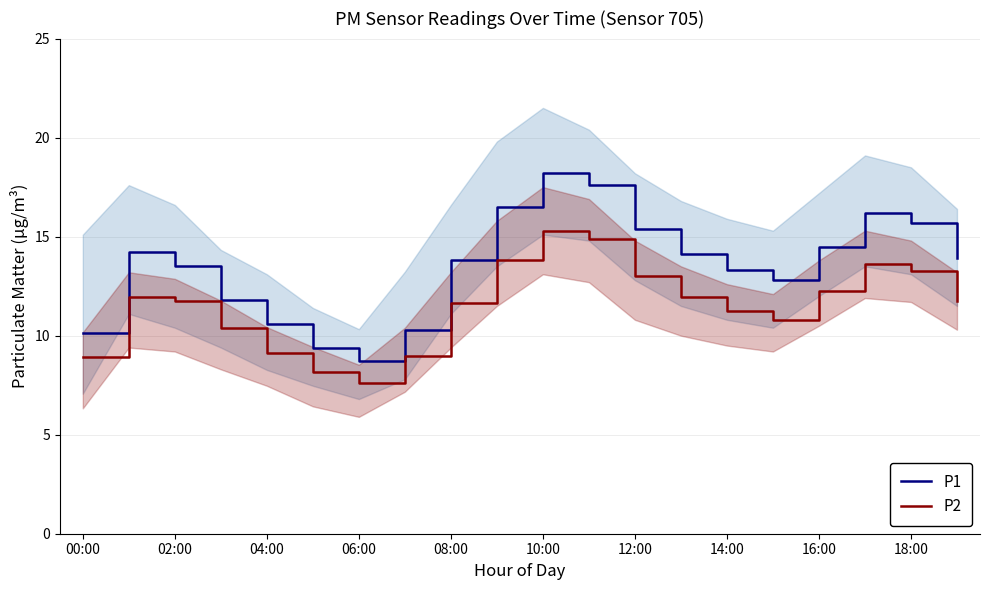

True or false: P1 has more than 0 points higher than both neighbors.

True